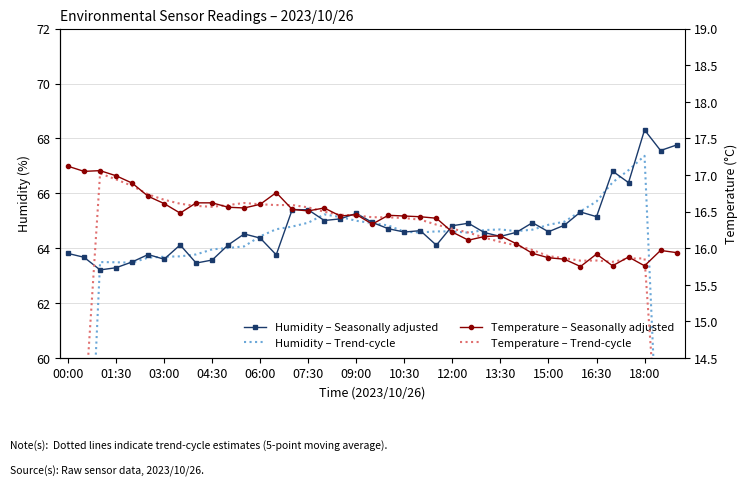

How many values in the Humidity – Seasonally adjusted series are below 64?

10